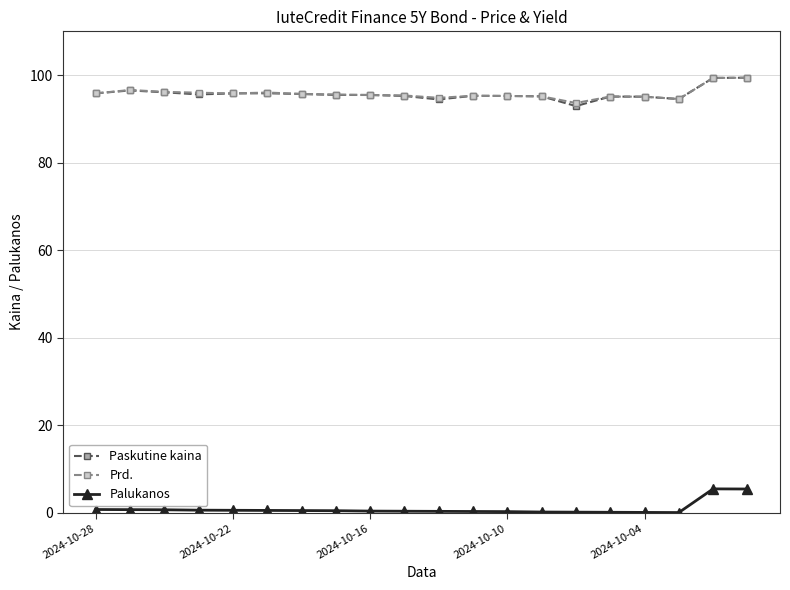

What is the maximum value shown in the chart?

99.4